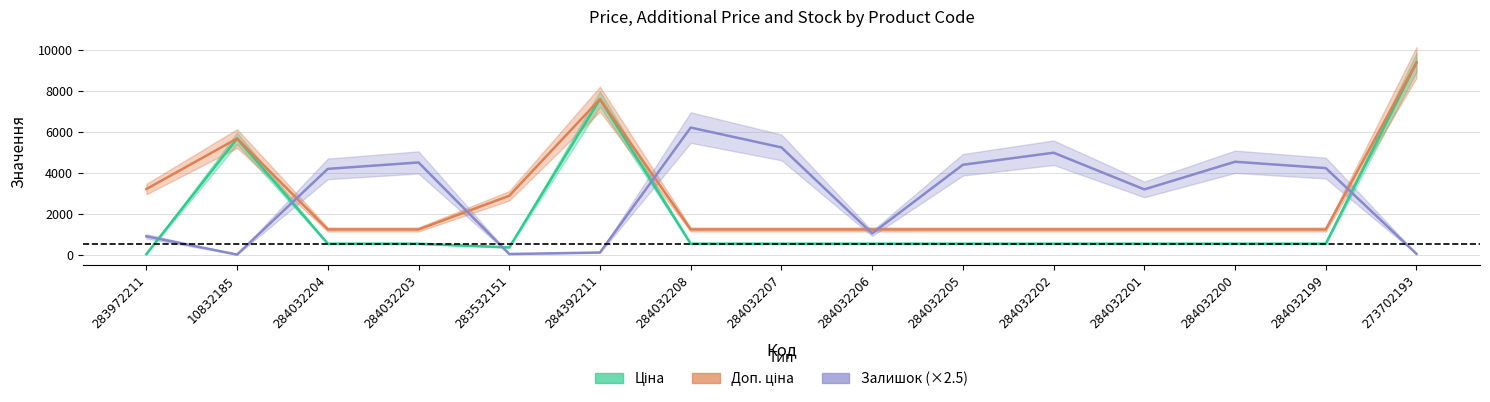

What value does the Доп. ціна series have at 284392211?

7596.5